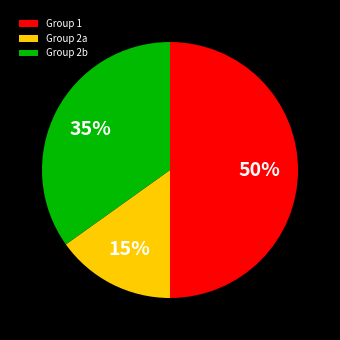

Rank the categories by value from highest to lowest.

Group 1, Group 2b, Group 2a